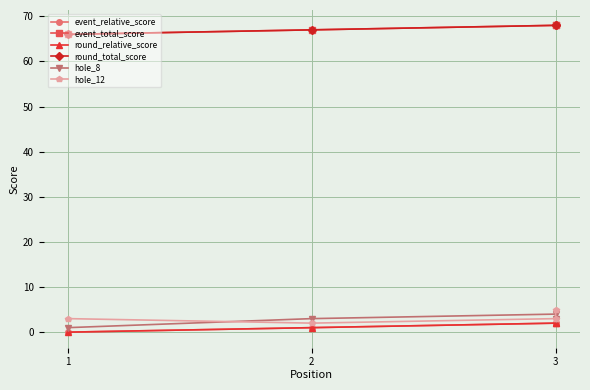

Is it true that hole_8 equals 5 at 3?

False